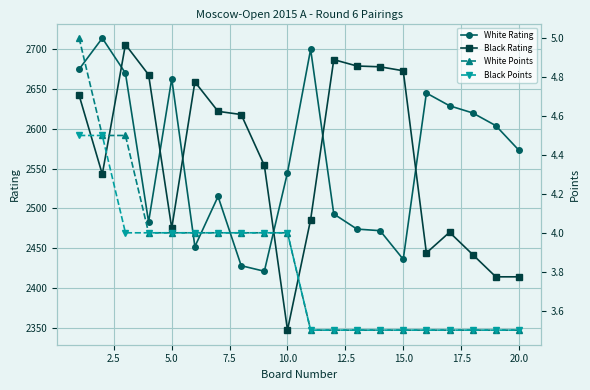

At how many categories does at least one series exceed 2532?

20